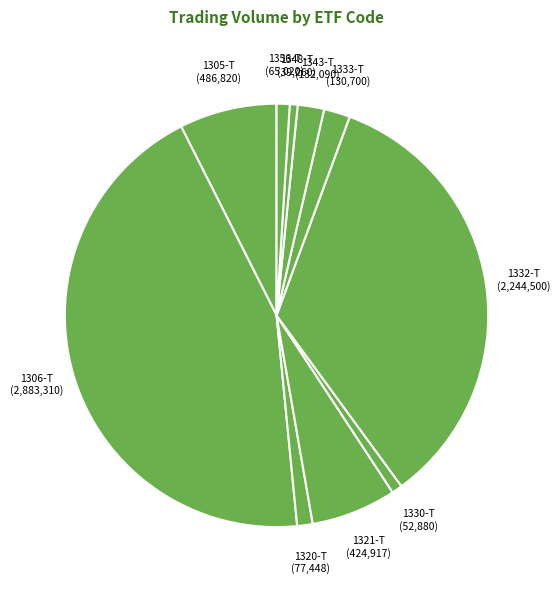

How many slices are in this pie chart?

10